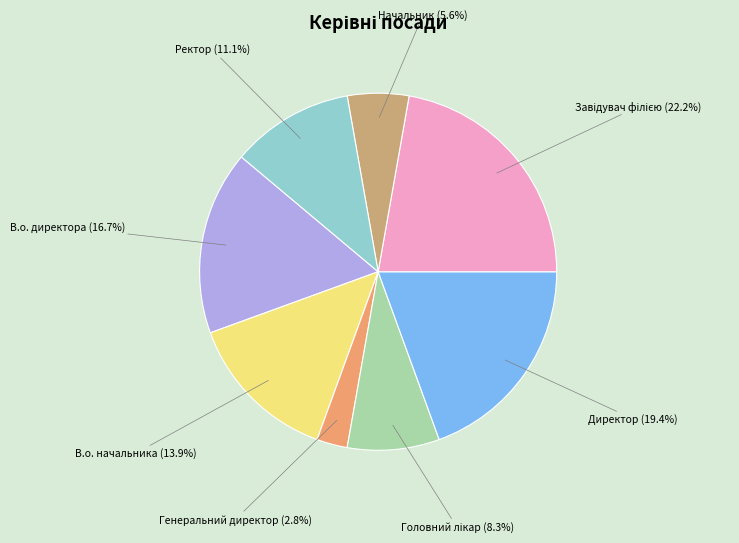

Is there a majority slice in this chart?

No